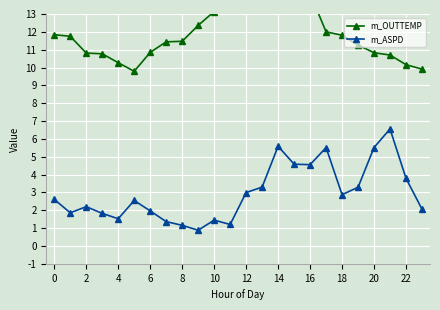

What is the difference between the maximum and minimum values in the m_ASPD series?

5.7